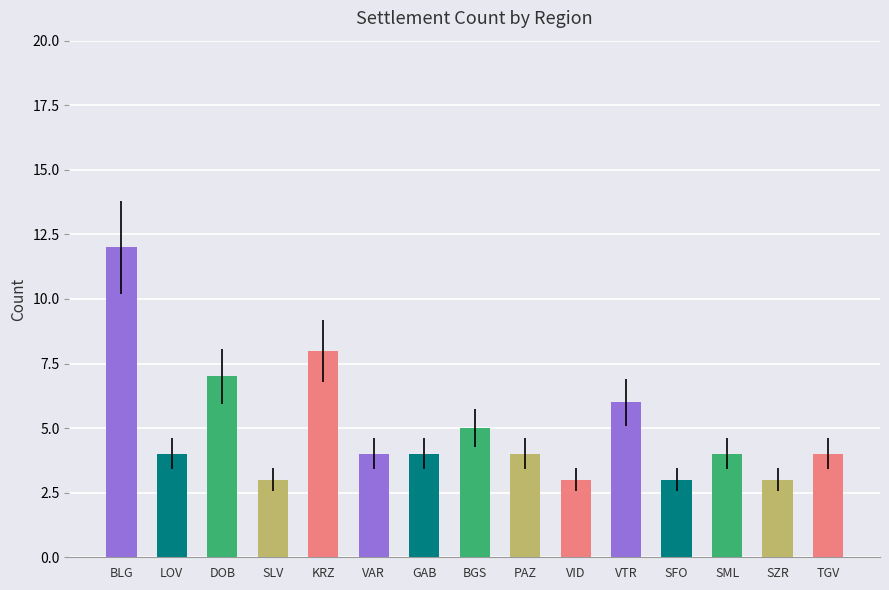

The value at SFO is 3. True or false?

True